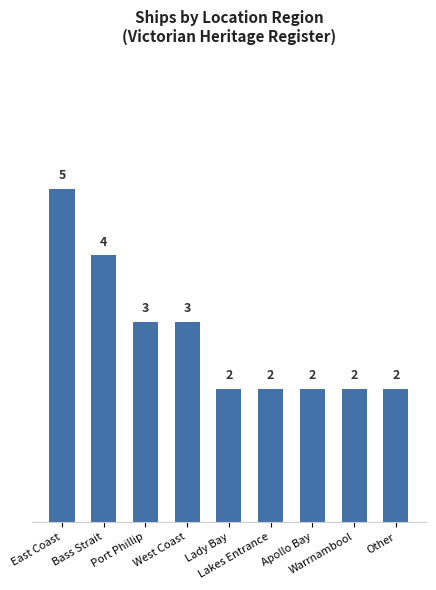

Between Lady Bay and West Coast, which is larger?

West Coast